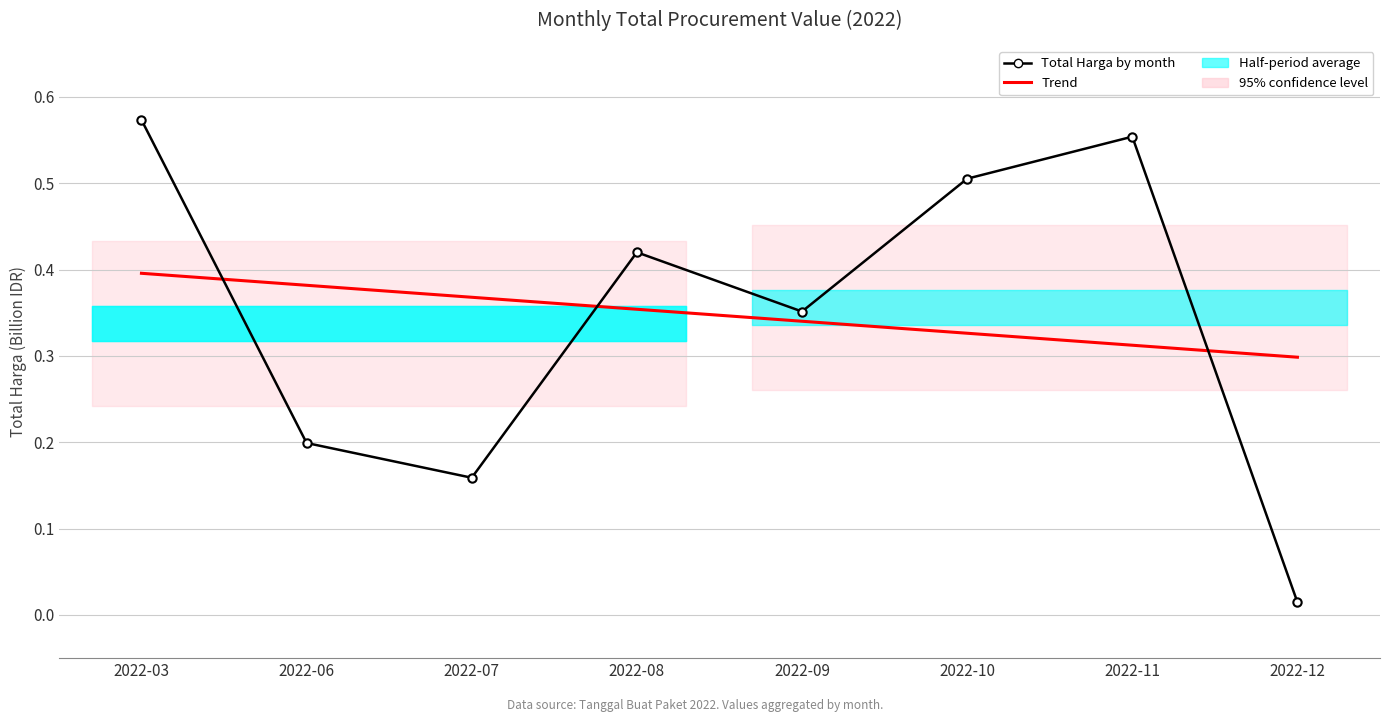

Does the chart have visible grid lines?

Yes